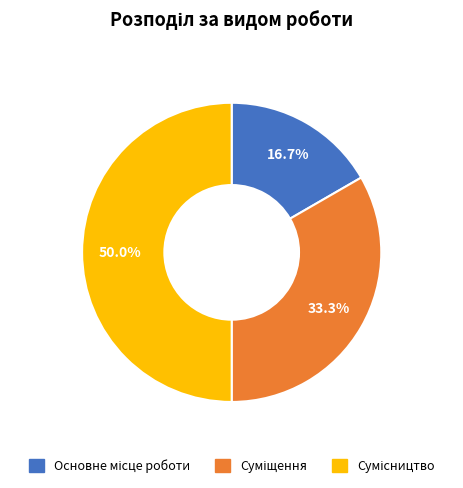

To the nearest percent, what portion does Основне місце роботи represent?

17%